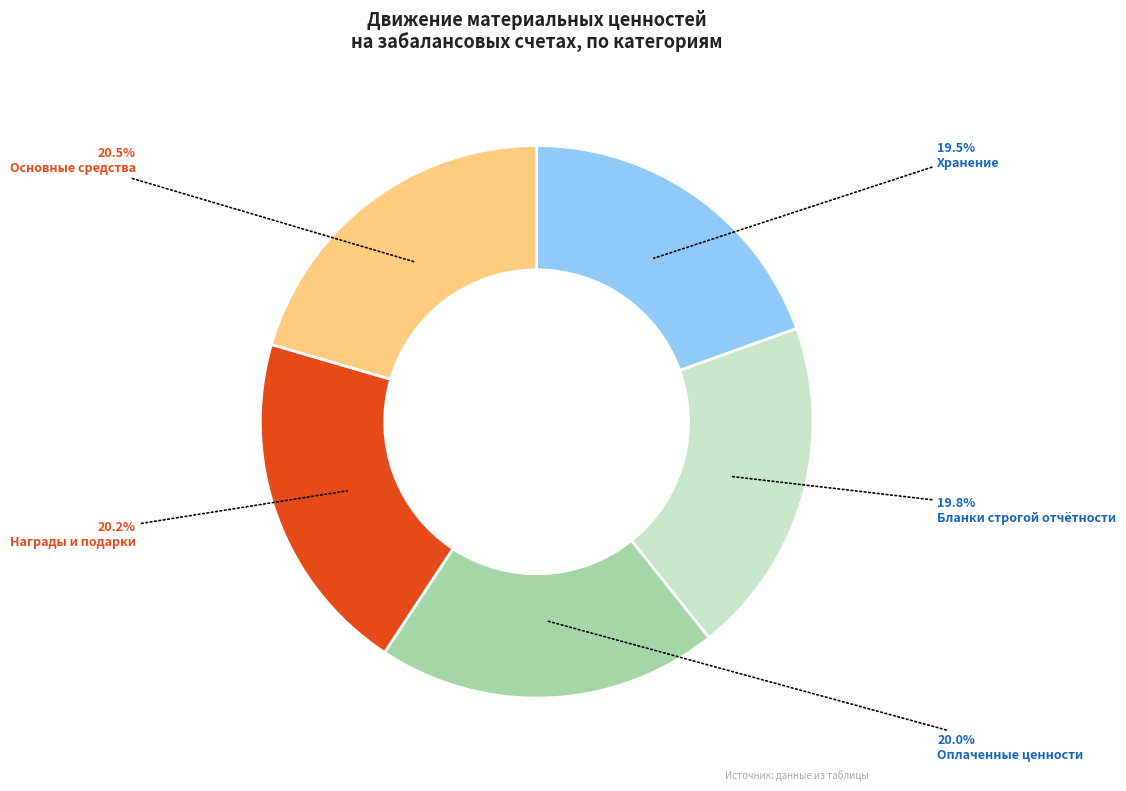

How many slices are in this pie chart?

5